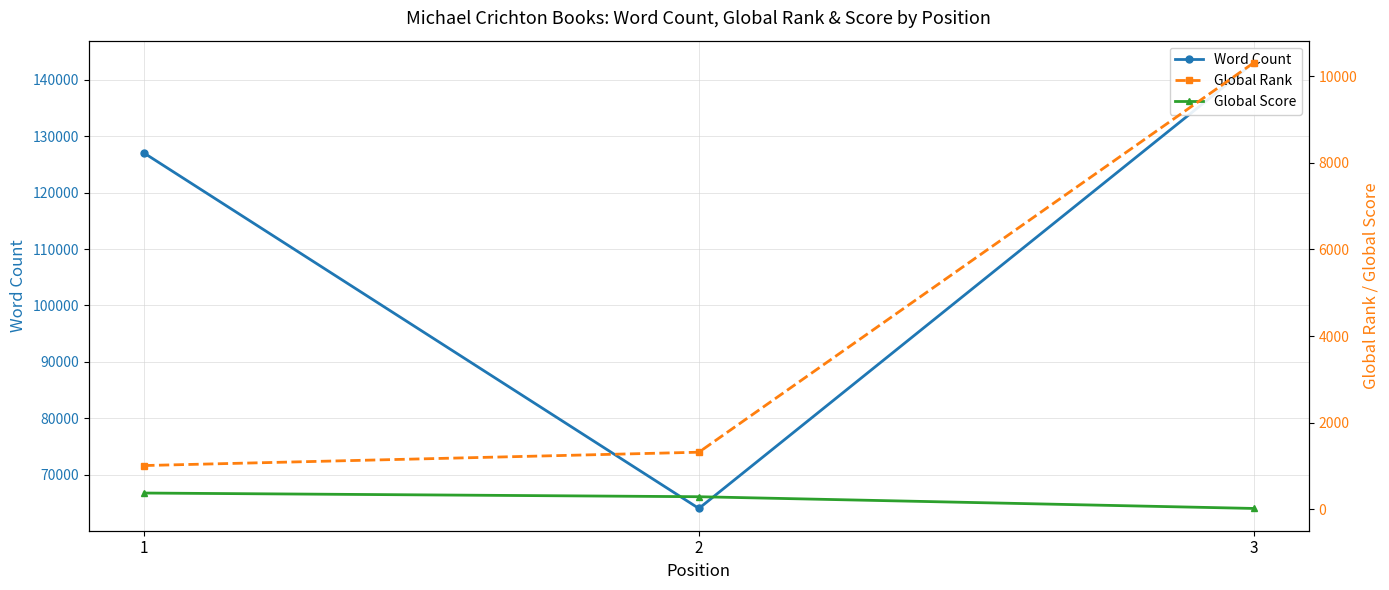

At 2, list the series in order from largest to smallest.

Word Count, Global Rank, Global Score